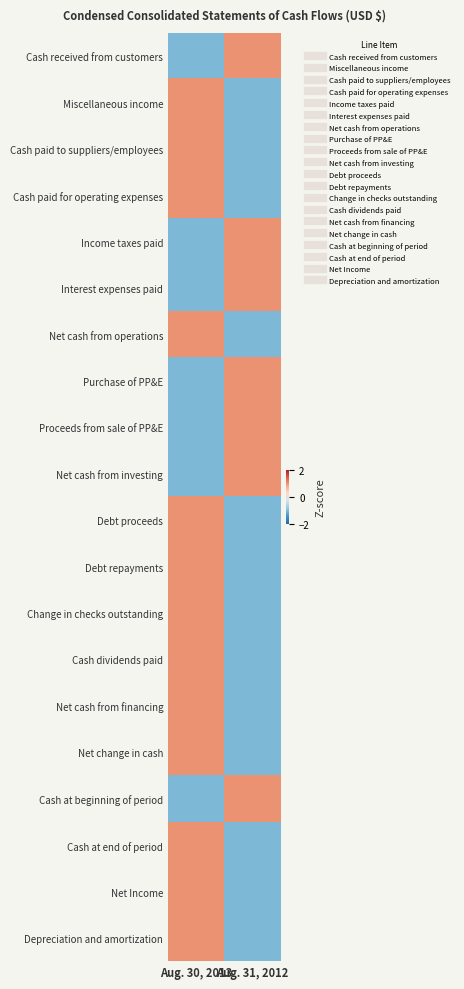

Reading right to left, list all the values displayed in this chart.

Cash received from customers: Aug. 31, 2012=1	Aug. 30, 2013=-1
Miscellaneous income: Aug. 31, 2012=-1	Aug. 30, 2013=1
Cash paid to suppliers/employees: Aug. 31, 2012=-1	Aug. 30, 2013=1
Cash paid for operating expenses: Aug. 31, 2012=-1	Aug. 30, 2013=1
Income taxes paid: Aug. 31, 2012=1	Aug. 30, 2013=-1
Interest expenses paid: Aug. 31, 2012=1	Aug. 30, 2013=-1
Net cash from operations: Aug. 31, 2012=-1	Aug. 30, 2013=1
Purchase of PP&E: Aug. 31, 2012=1	Aug. 30, 2013=-1
Proceeds from sale of PP&E: Aug. 31, 2012=1	Aug. 30, 2013=-1
Net cash from investing: Aug. 31, 2012=1	Aug. 30, 2013=-1
Debt proceeds: Aug. 31, 2012=-1	Aug. 30, 2013=1
Debt repayments: Aug. 31, 2012=-1	Aug. 30, 2013=1
Change in checks outstanding: Aug. 31, 2012=-1	Aug. 30, 2013=1
Cash dividends paid: Aug. 31, 2012=-1	Aug. 30, 2013=1
Net cash from financing: Aug. 31, 2012=-1	Aug. 30, 2013=1
Net change in cash: Aug. 31, 2012=-1	Aug. 30, 2013=1
Cash at beginning of period: Aug. 31, 2012=1	Aug. 30, 2013=-1
Cash at end of period: Aug. 31, 2012=-1	Aug. 30, 2013=1
Net Income: Aug. 31, 2012=-1	Aug. 30, 2013=1
Depreciation and amortization: Aug. 31, 2012=-1	Aug. 30, 2013=1